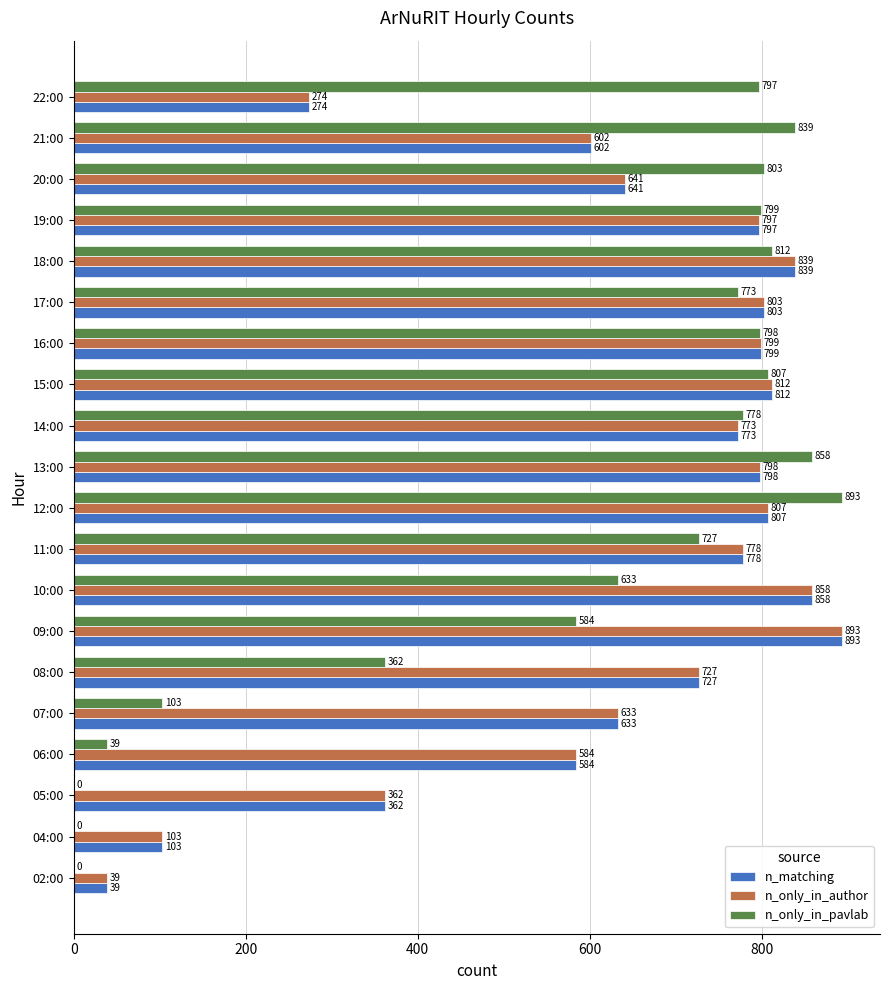

What value does the n_matching series have at 13:00?

798